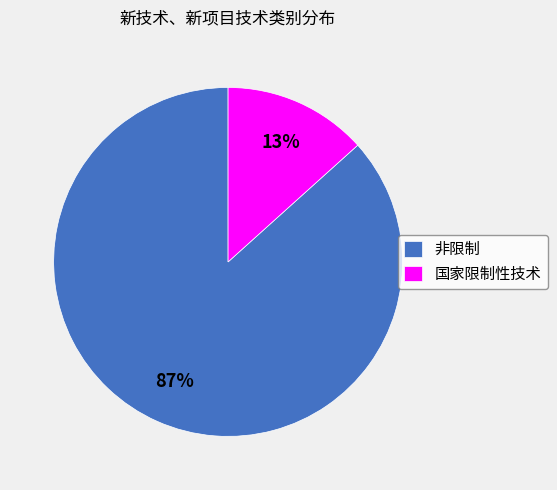

Which has a higher value, 非限制 or 国家限制性技术?

非限制